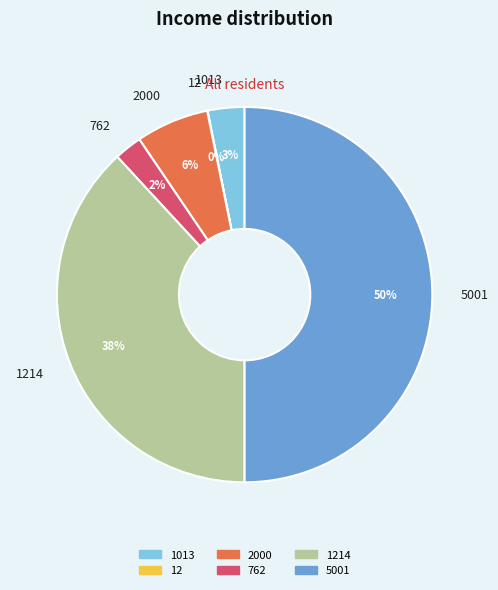

Is it true that 2000 is 6% of the pie?

True